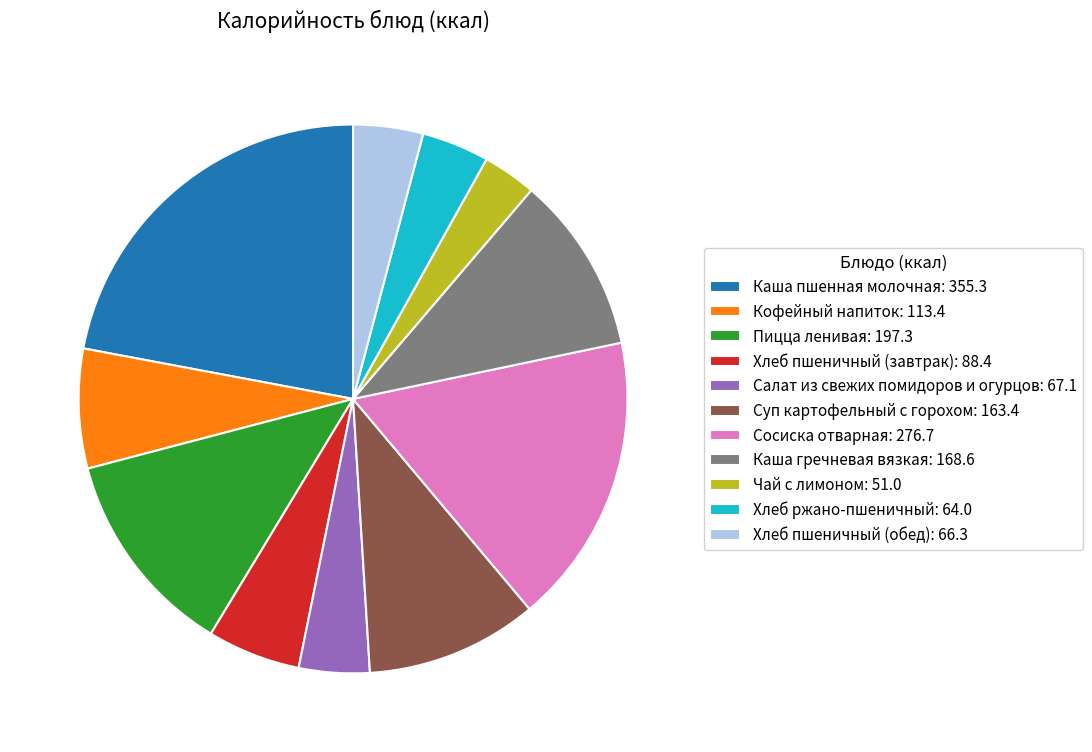

What is the ratio of the value at Хлеб ржано-пшеничный: 64.0 to the value at Салат из свежих помидоров и огурцов: 67.1?

1.0